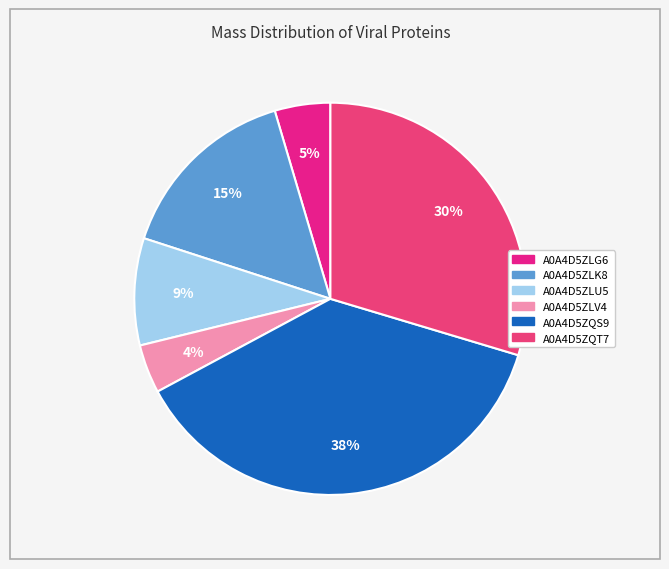

What is the smallest slice in the pie chart?

A0A4D5ZLV4